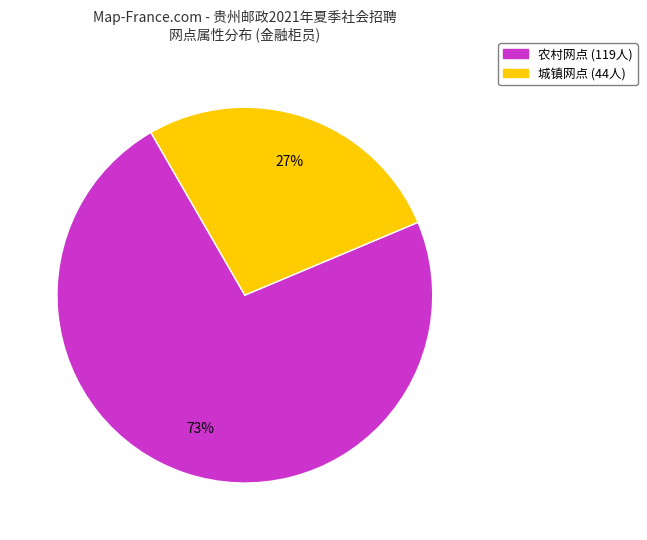

How many segments does this pie chart have?

2